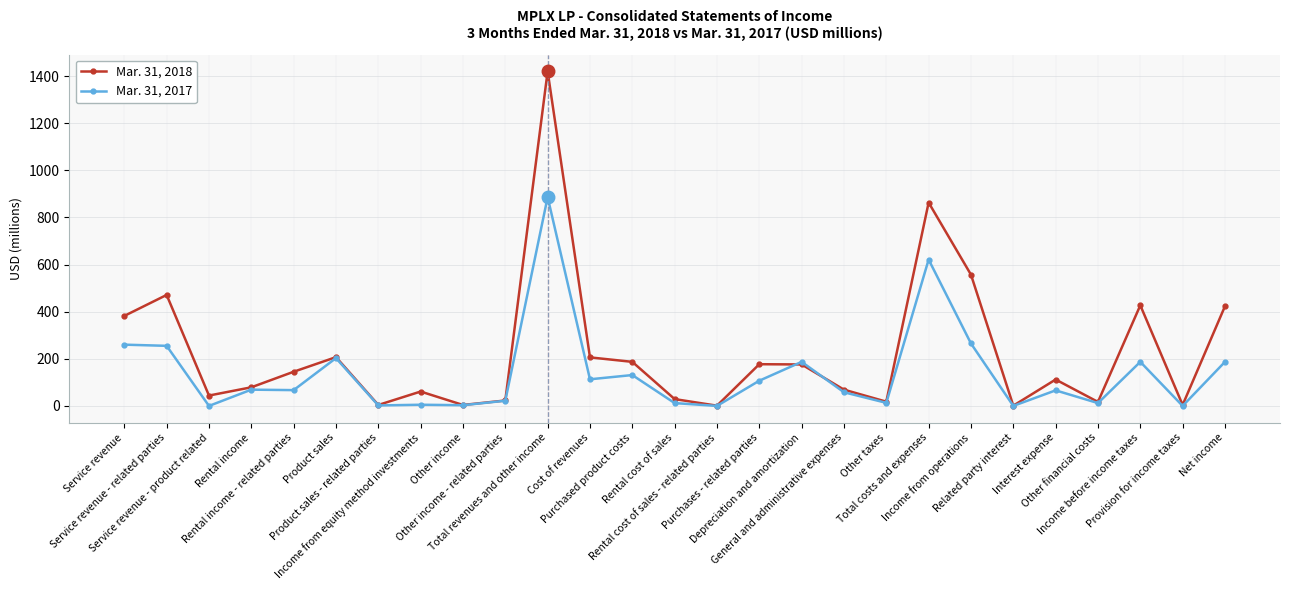

True or false: Mar. 31, 2018 has more than 0 interior local peaks.

True